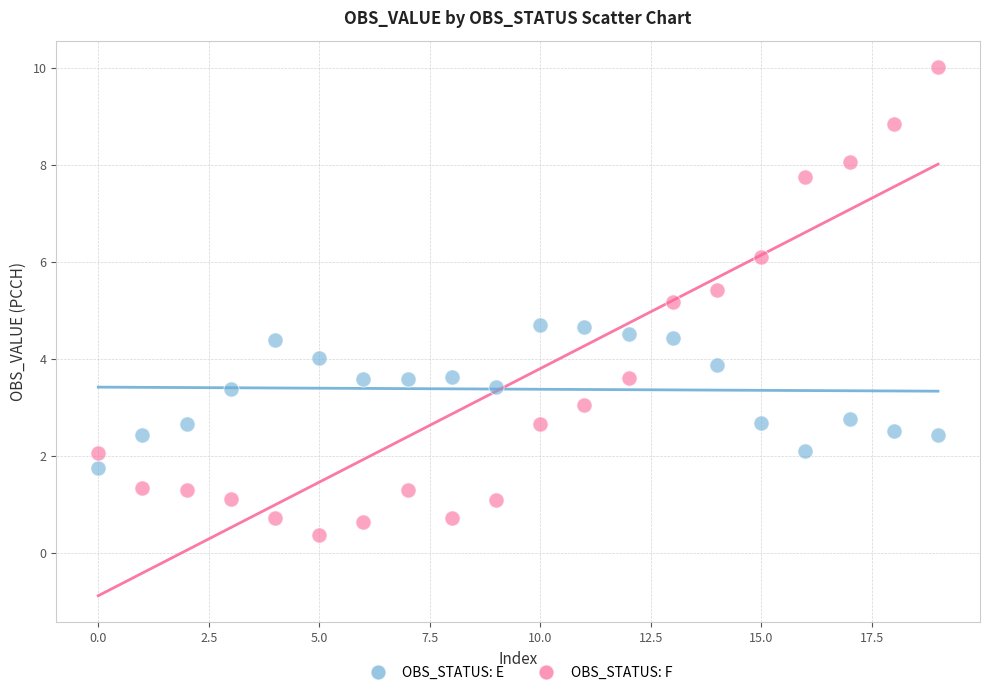

Which series reaches the minimum Y coordinate?

OBS_STATUS: F